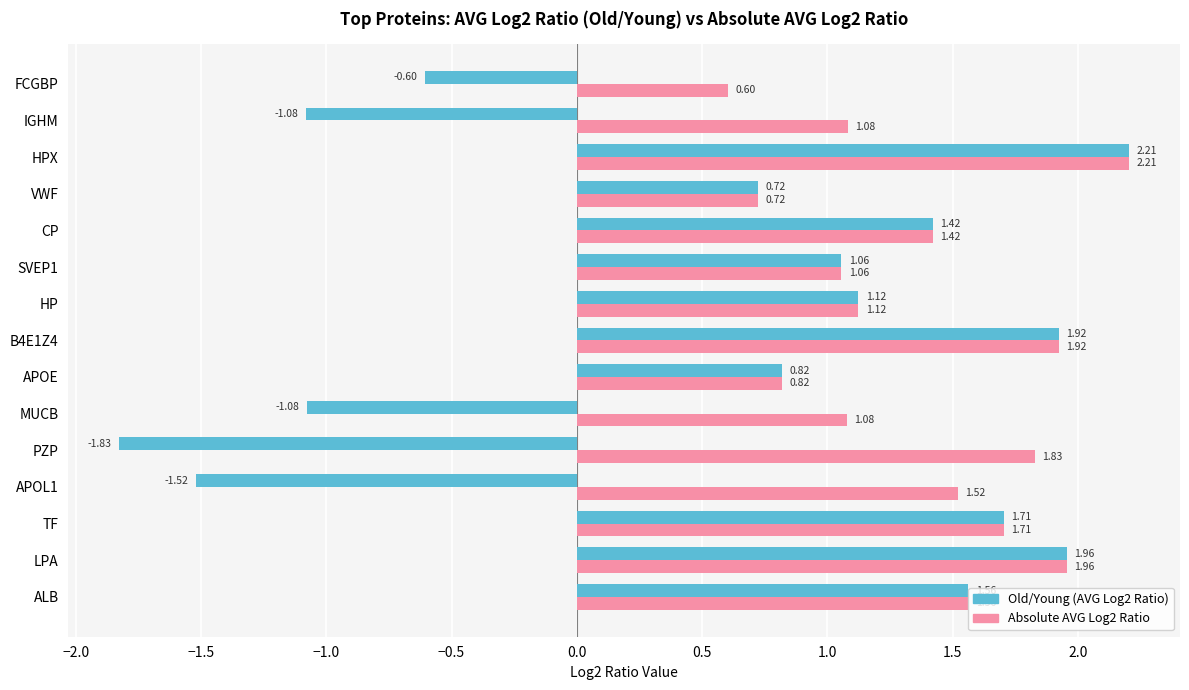

Rank the series by their average value, from lowest to highest.

Old/Young (AVG Log2 Ratio), Absolute AVG Log2 Ratio